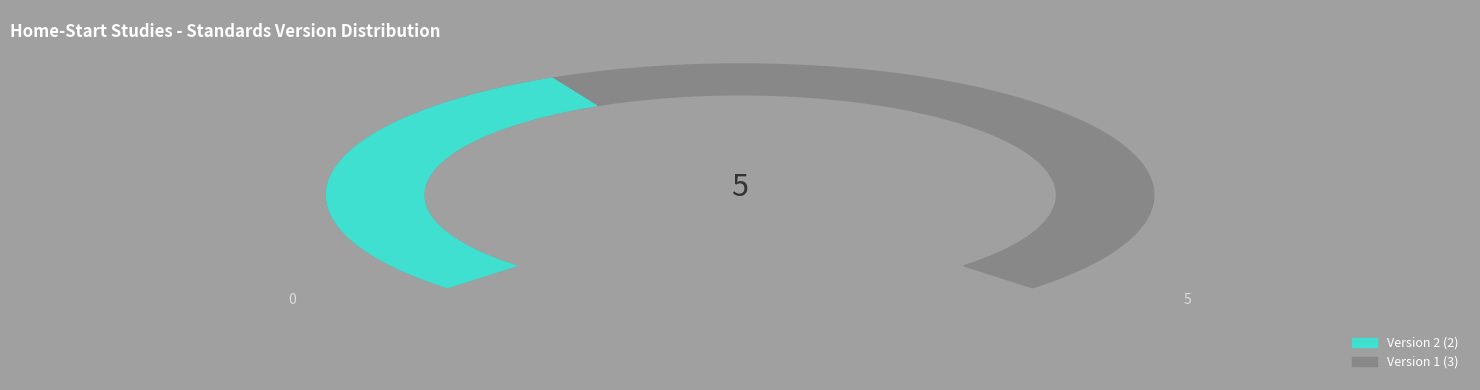

True or false: WWHV030869 accounts for 20% of the total.

False